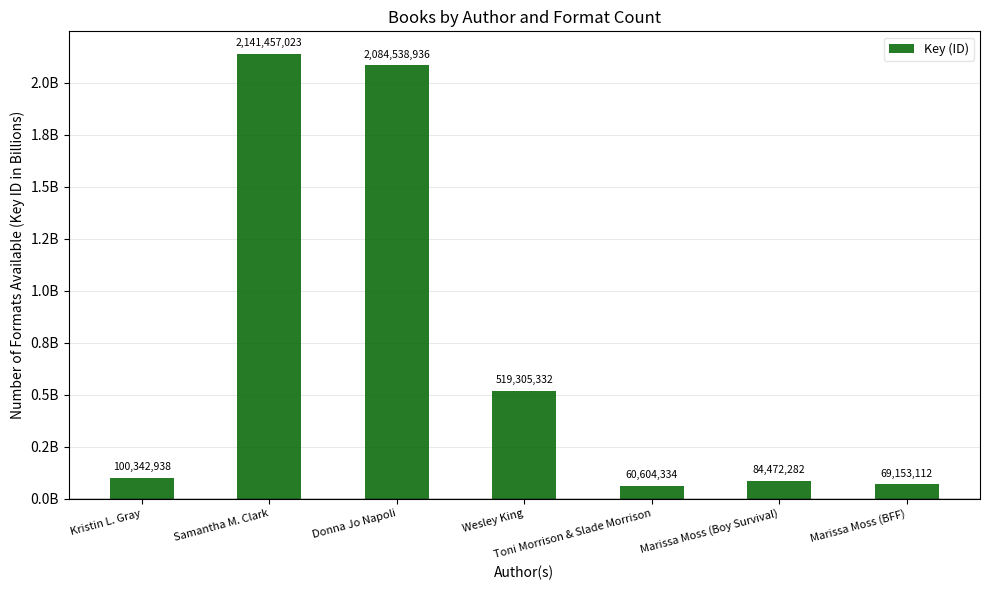

What is the minimum value shown in the chart?

0.1